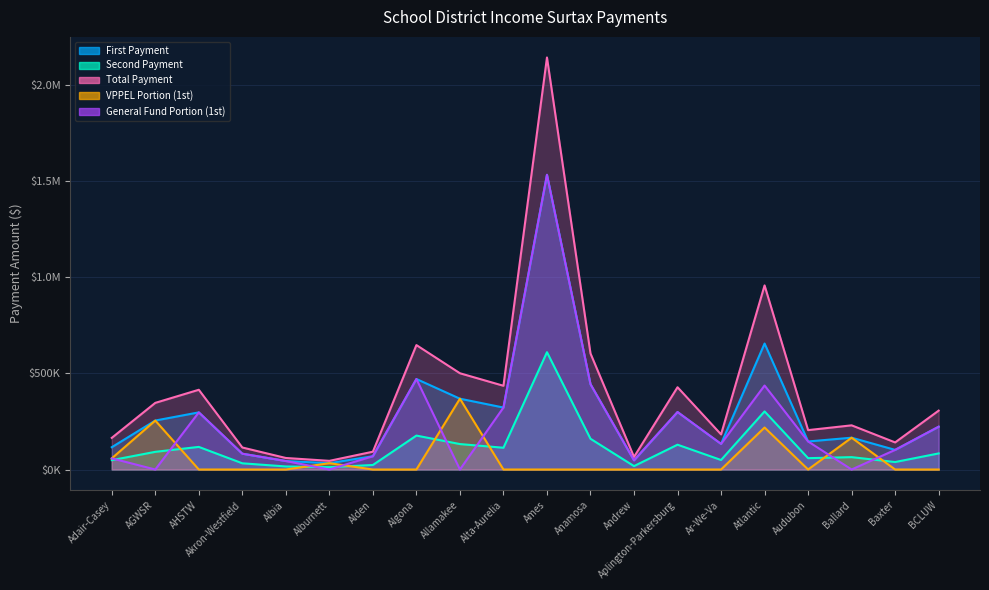

At which category does the chart reach its minimum across all series?

AHSTW